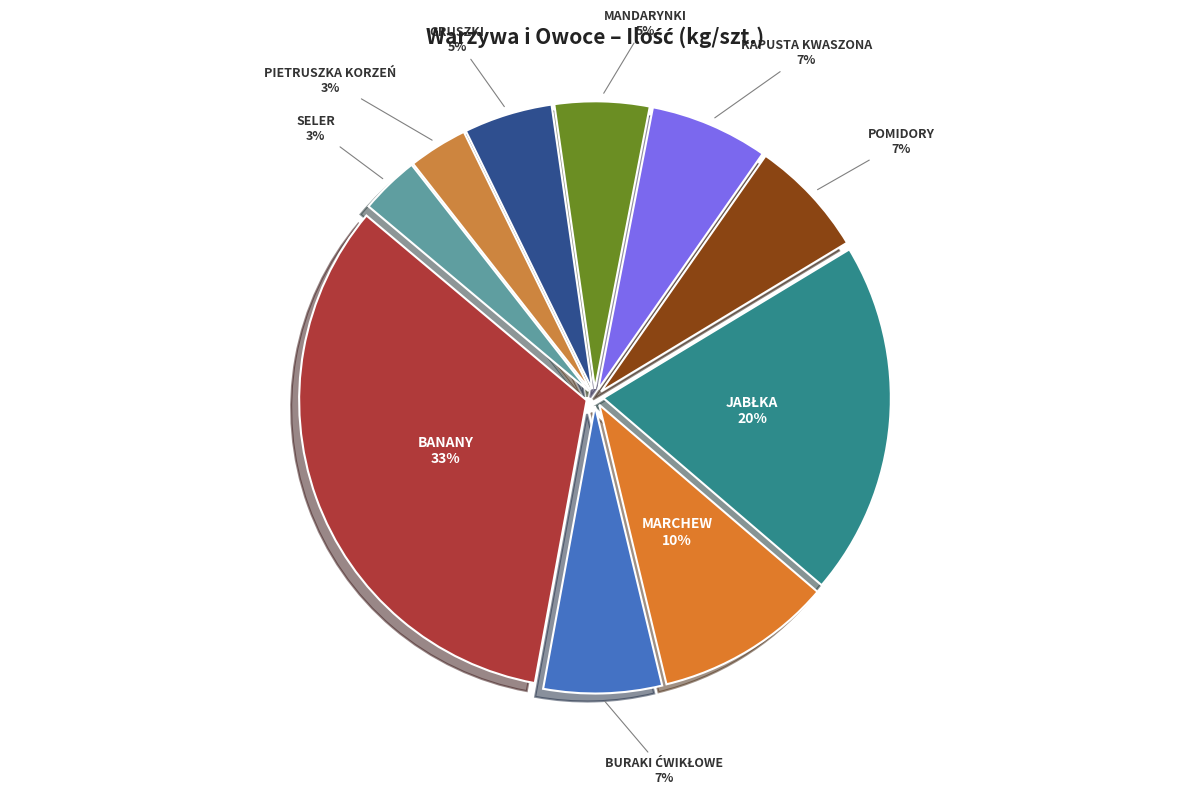

What percentage is the MARCHEW slice, to the nearest percent?

10%